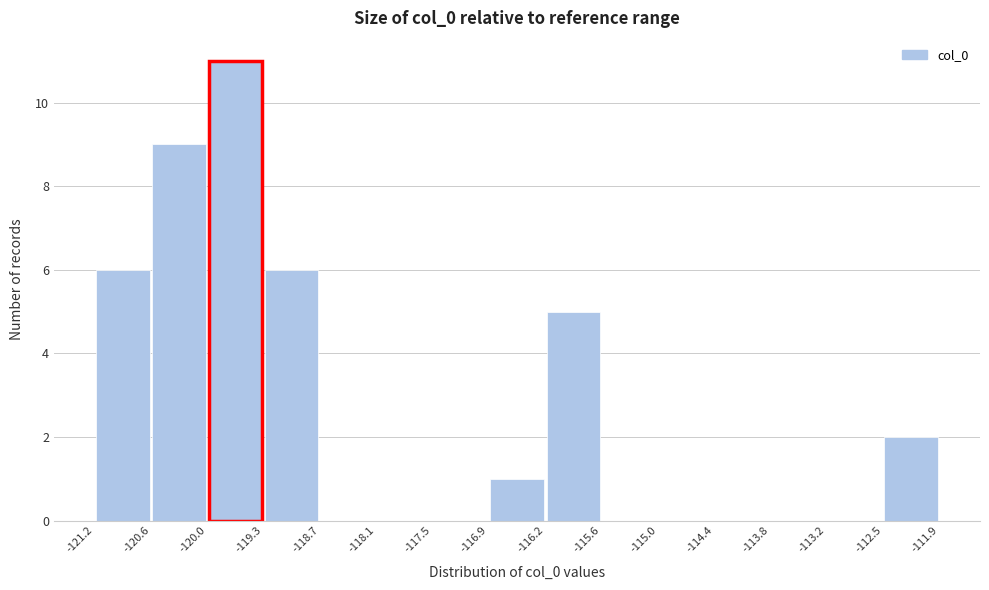

Reading left to right, list every bar in this chart as the range it spans on the x-axis followed by its height. The values are not printed on the chart, so give them approximately, as read against the axis.

-121.2 to -120.6: 6
-120.6 to -120.0: 9
-120.0 to -119.3: 11
-119.3 to -118.7: 6
-118.7 to -118.1: 0
-118.1 to -117.5: 0
-117.5 to -116.9: 0
-116.9 to -116.2: 1
-116.2 to -115.6: 5
-115.6 to -115.0: 0
-115.0 to -114.4: 0
-114.4 to -113.8: 0
-113.8 to -113.2: 0
-113.2 to -112.5: 0
-112.5 to -111.9: 2